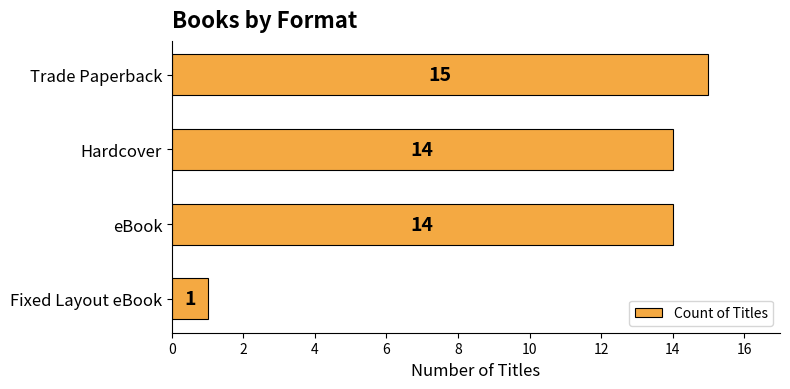

What value does the data have at Hardcover, to the nearest 5?

15